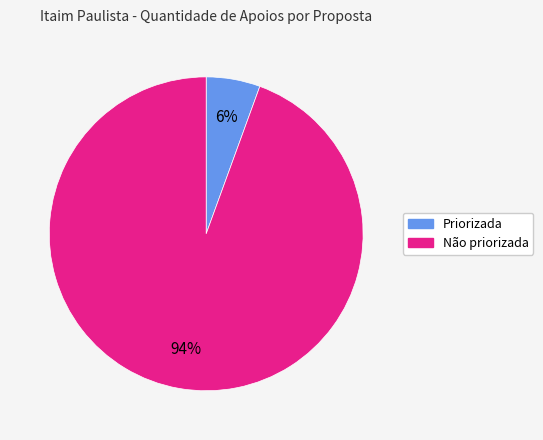

How many segments does this pie chart have?

2